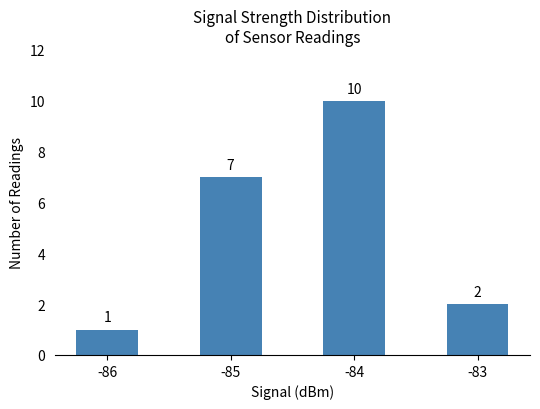

What is the ratio of the value at -85 to the value at -84?

0.7